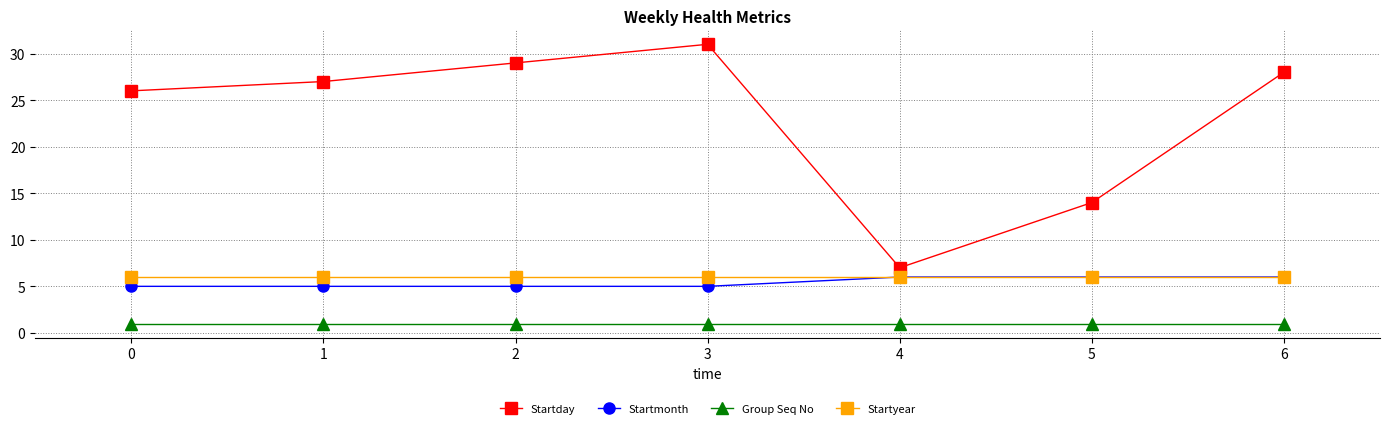

At which category does Startday reach its first local valley?

4